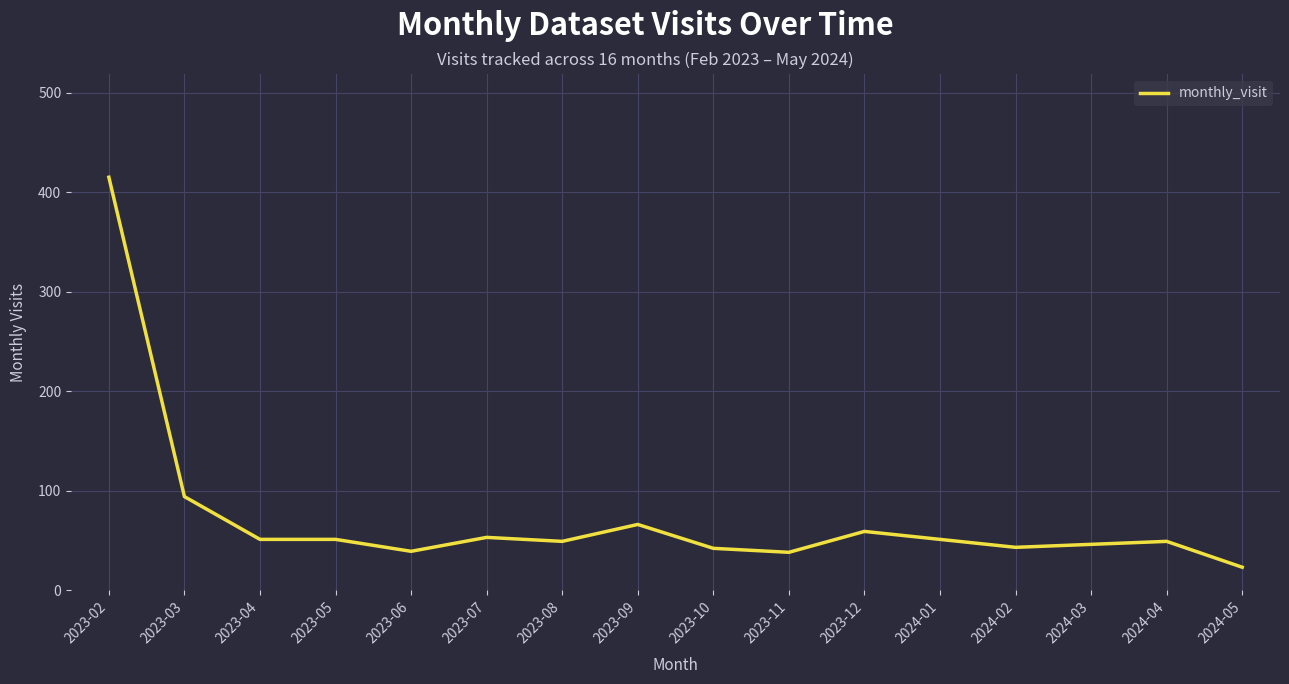

The value at 2024-02 is 11. True or false?

False